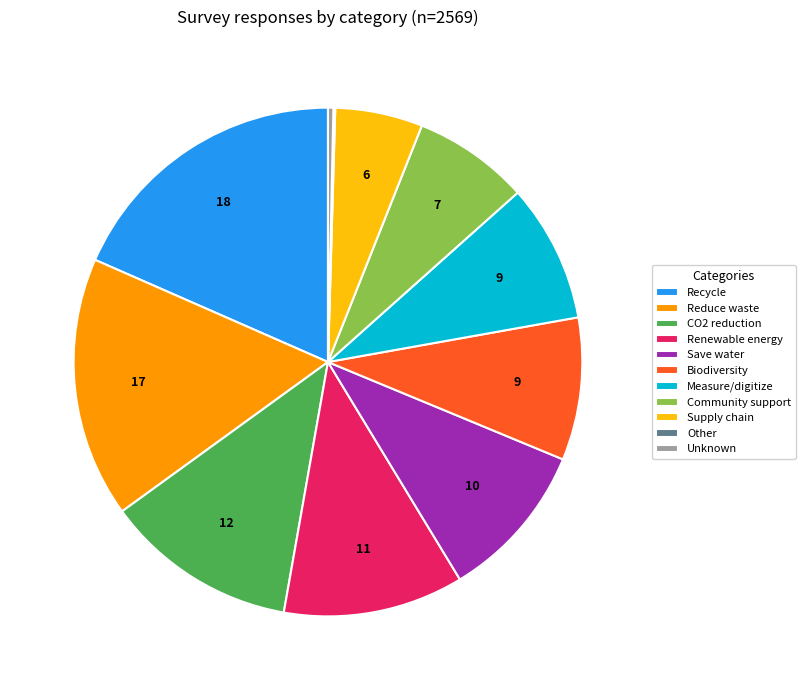

True or false: Renewable energy accounts for 1% of the total.

False